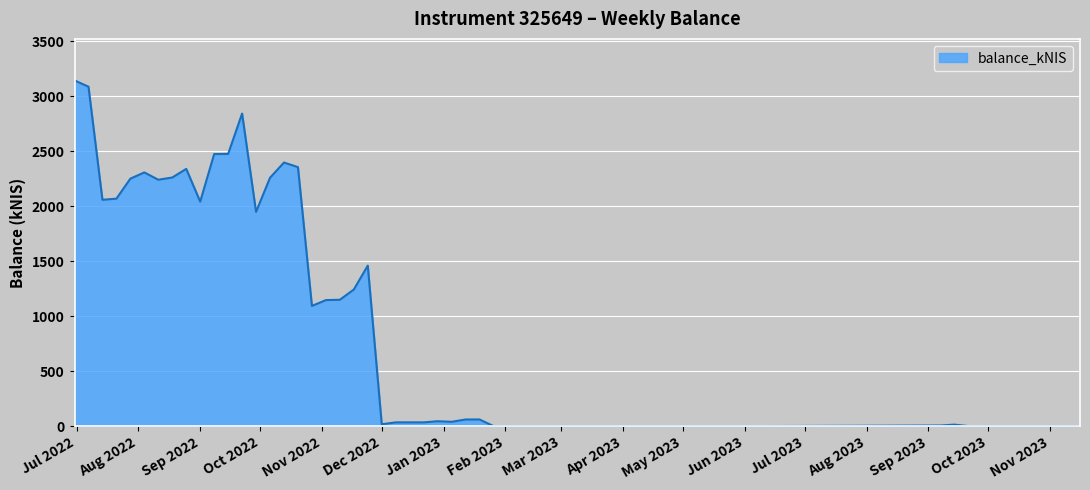

How many series are shown in this chart?

1